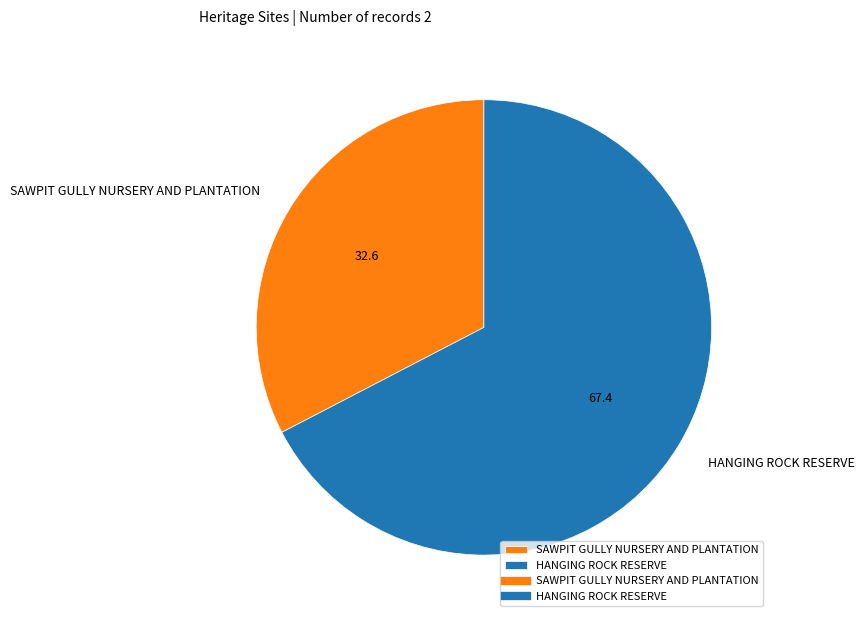

Which slice represents more than half of the pie?

HANGING ROCK RESERVE